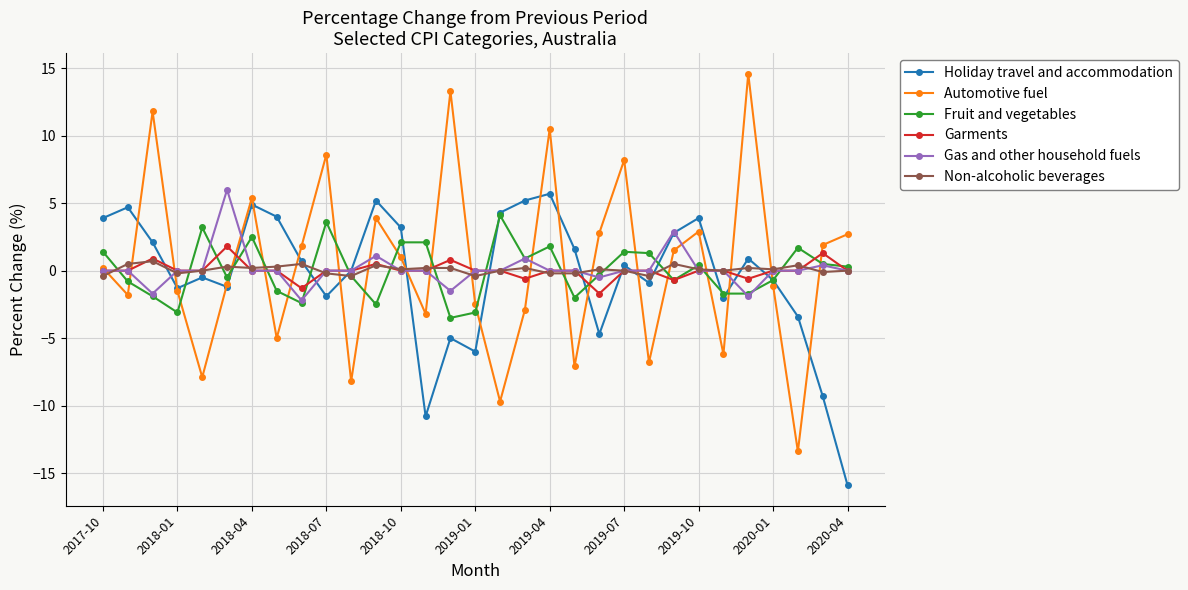

What is the value of the Automotive fuel point at the 4th from the left?

-1.5